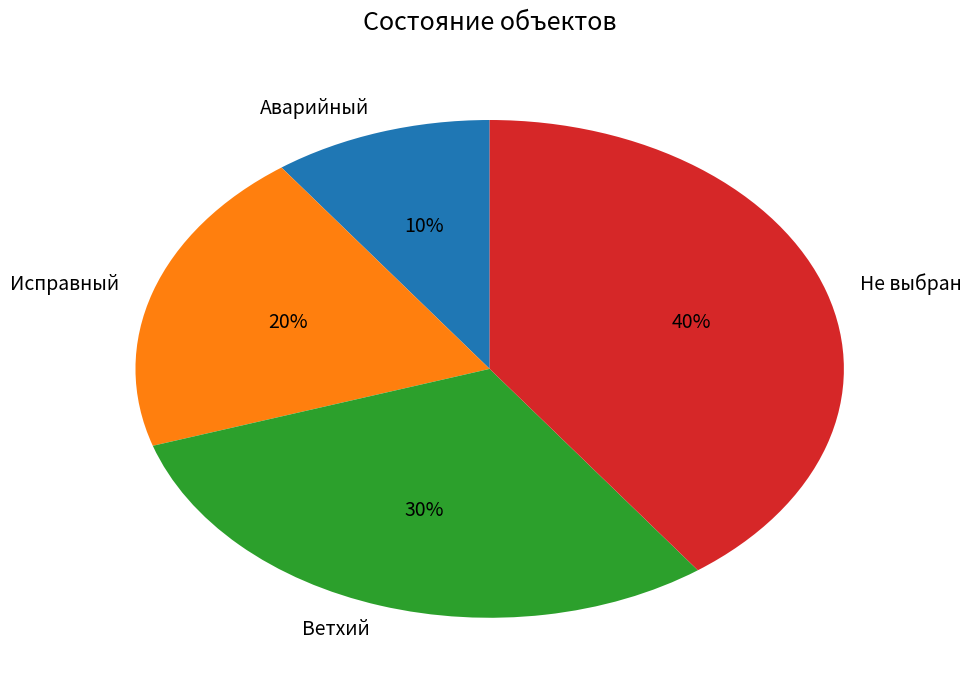

Which slice is the smallest?

Аварийный